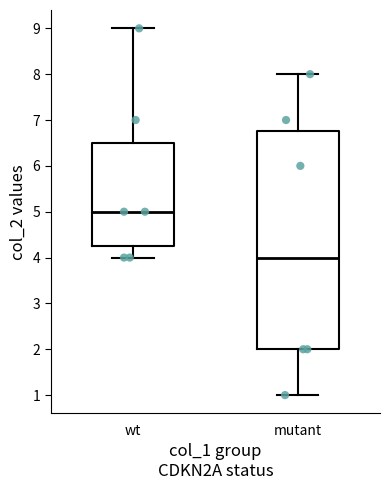

Which box has the lowest median line?

mutant